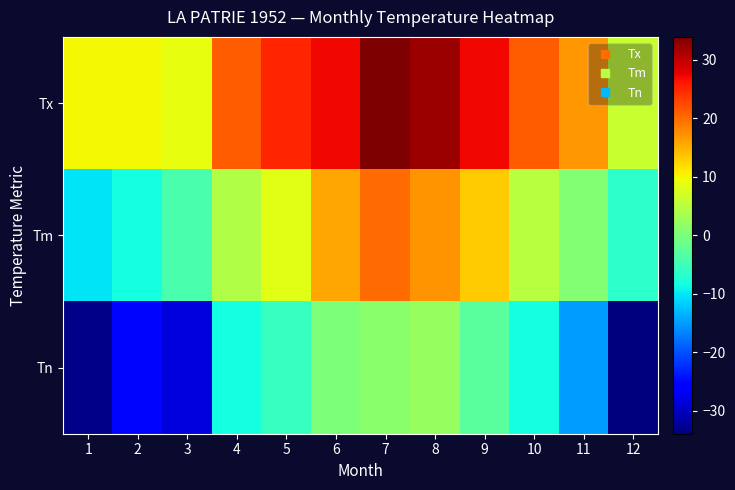

Which series changed the most between 5 and 6?

Tm